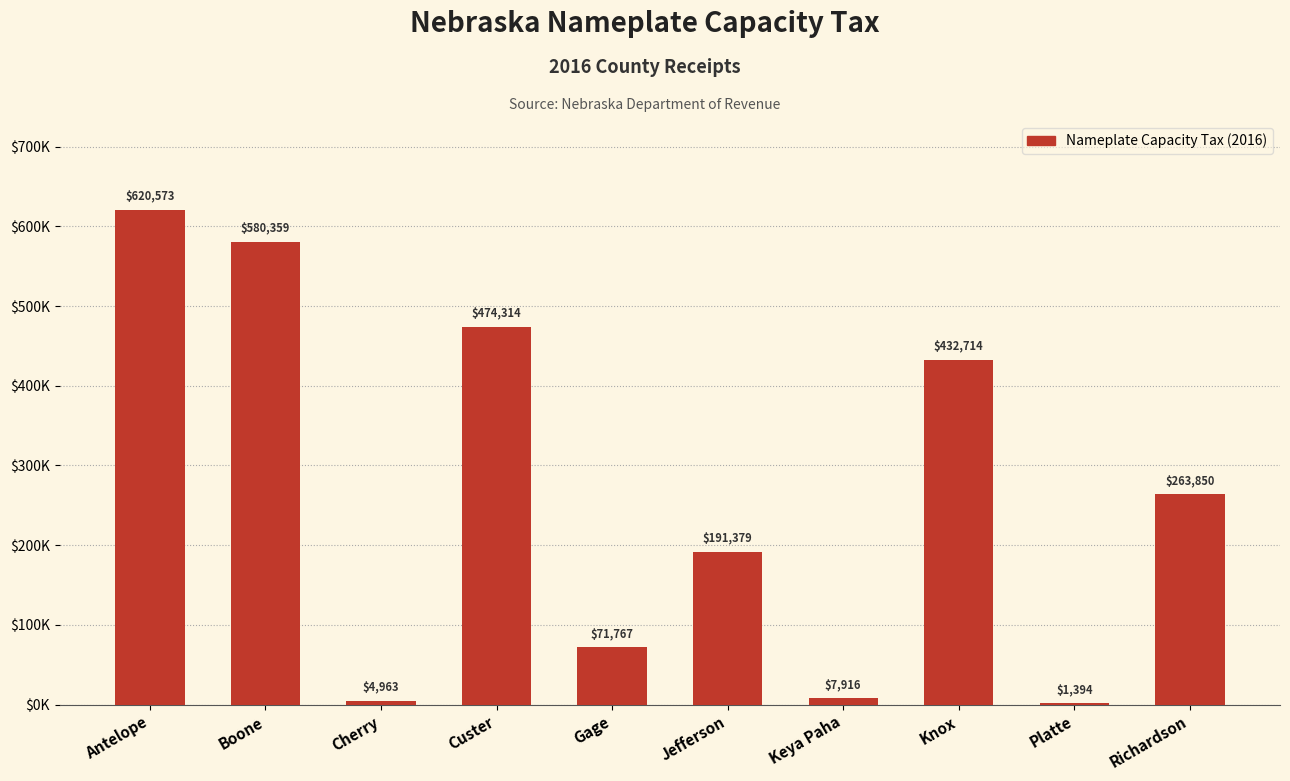

What is the value of the 3rd bar from the left?

4962.8